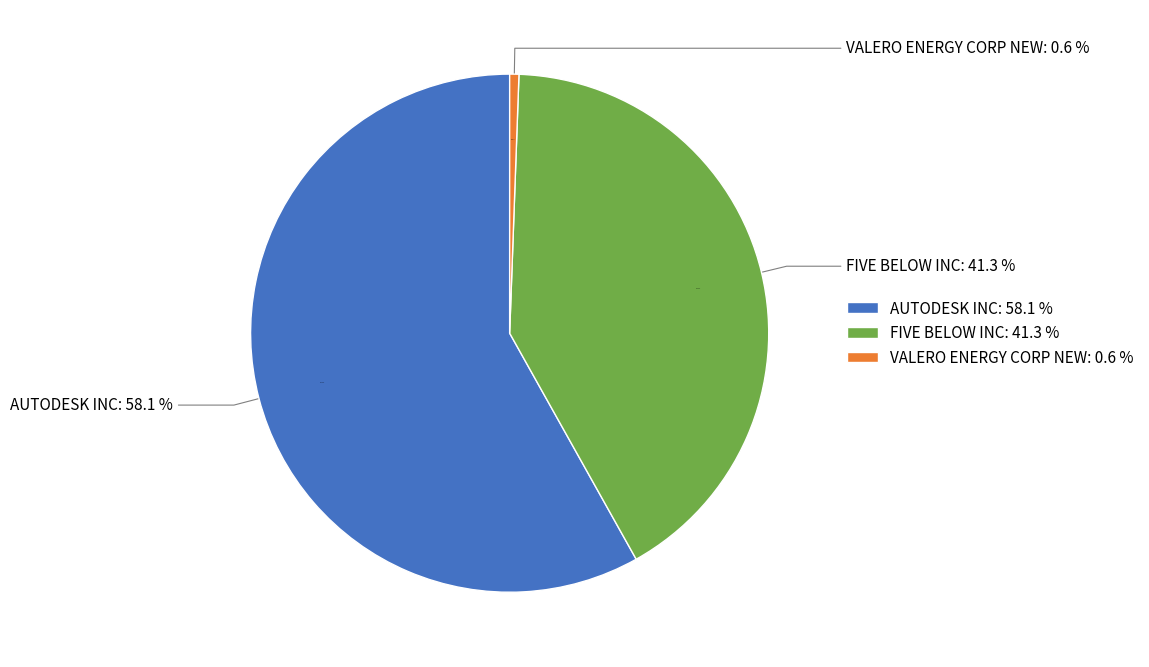

What portion of the pie excludes VALERO ENERGY CORP NEW?

99.4%